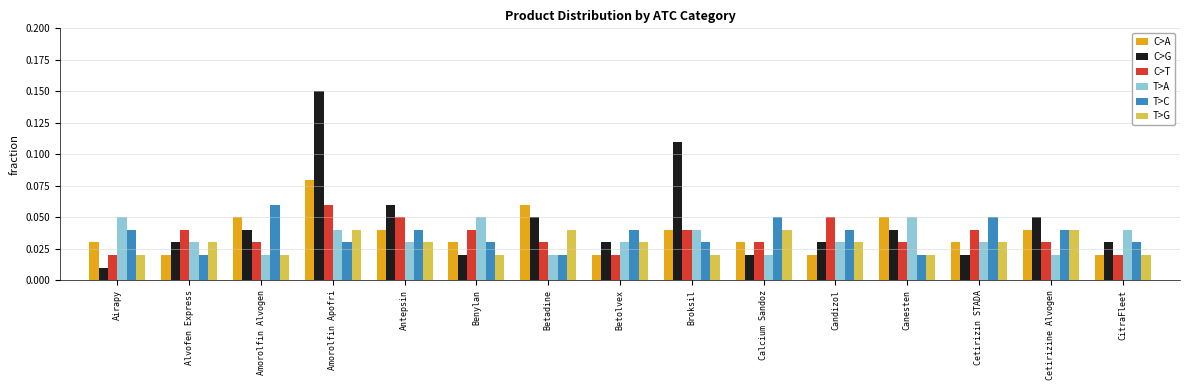

What is the sum of all C>A values?

0.6